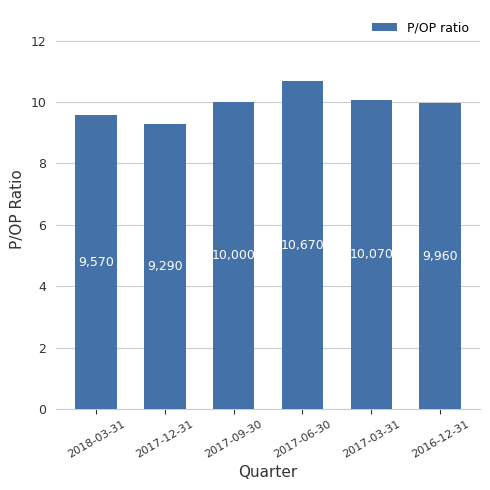

How many bars are there in total?

6